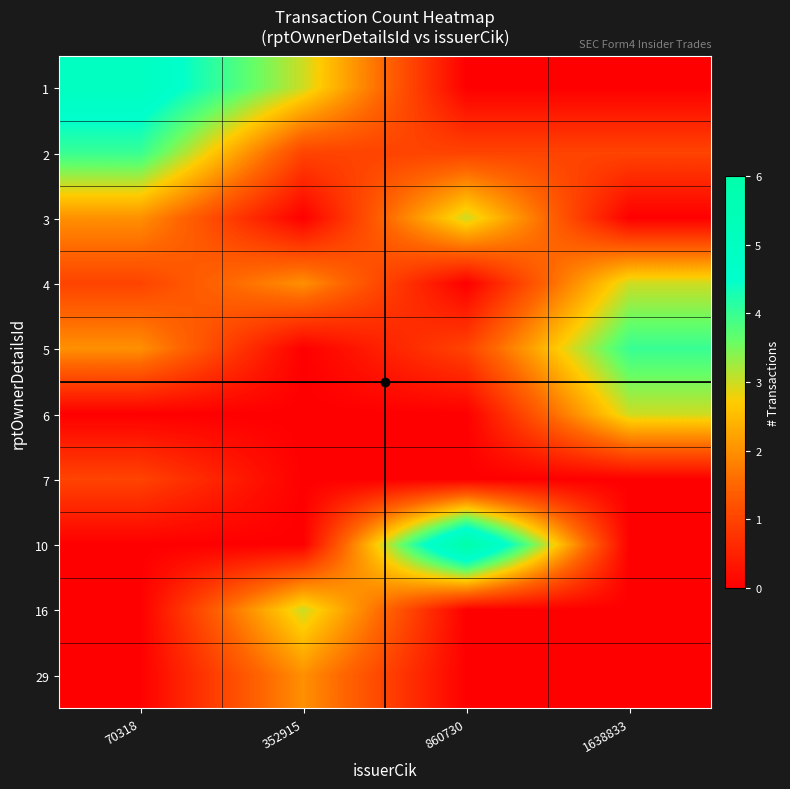

Rank the series at 70318 from highest to lowest value.

1, 2, 3, 5, 4, 7, 6, 10, 16, 29